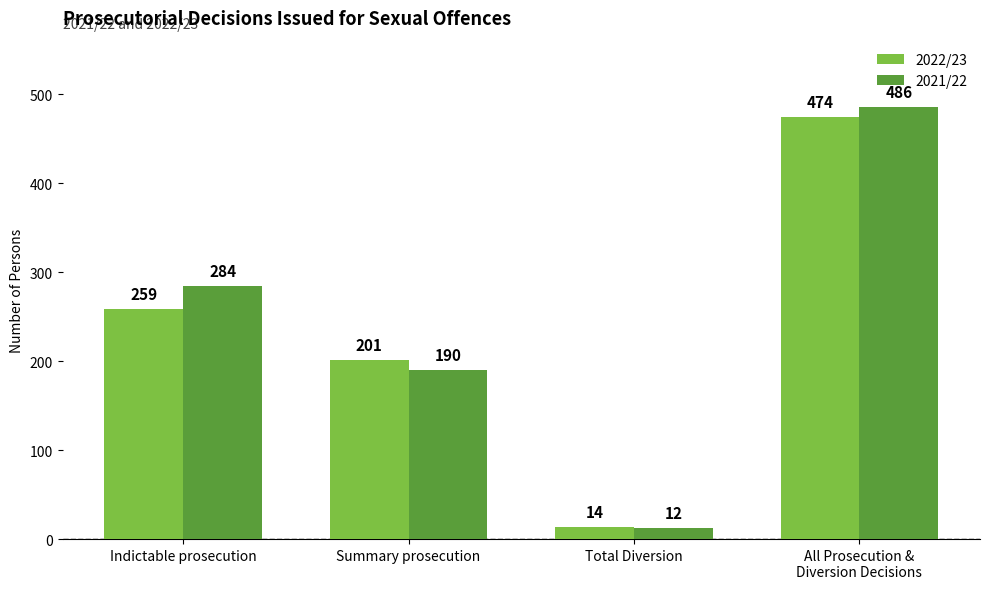

Reading left to right, what are all the values shown in this chart?

2022/23: 259	201	14	474
2021/22: 284	190	12	486